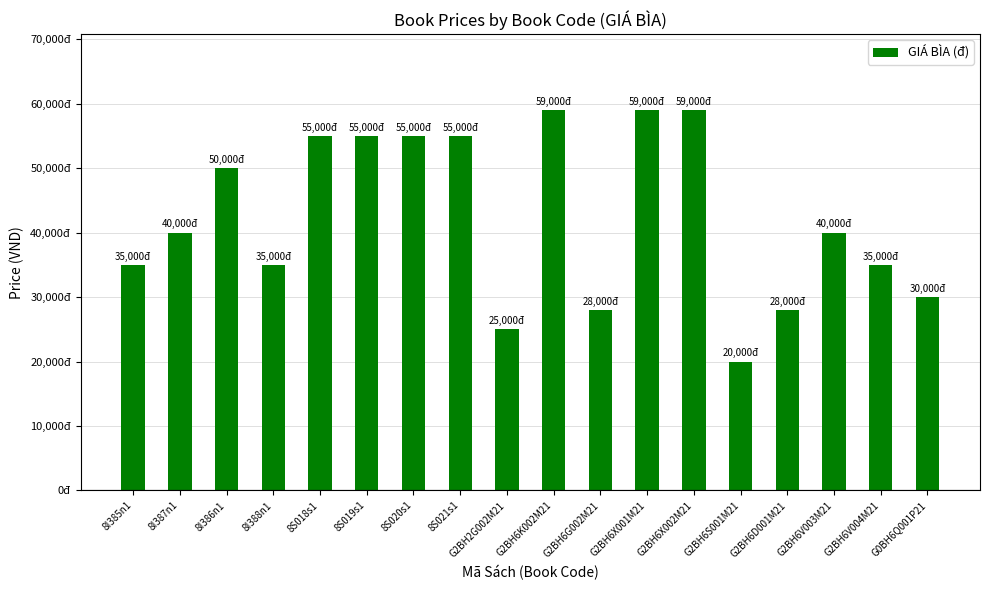

What is the sum of all values?

763000